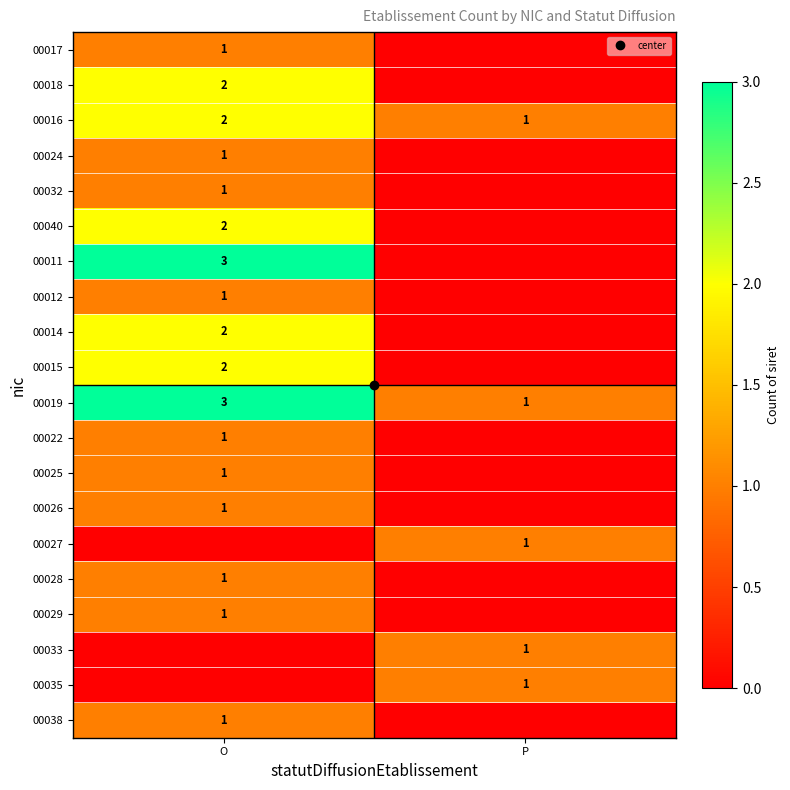

Which series changed the most between O and P?

00011